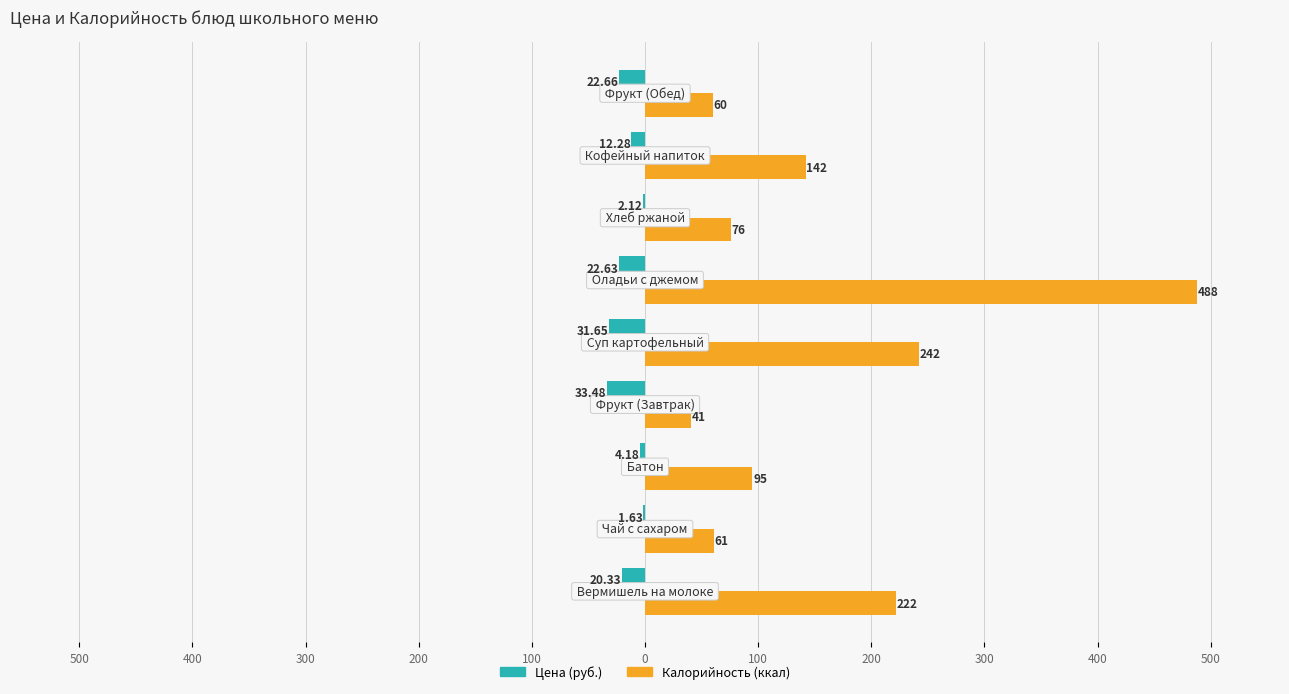

True or false: Калорийность has a value of 120.4 at 100.

False